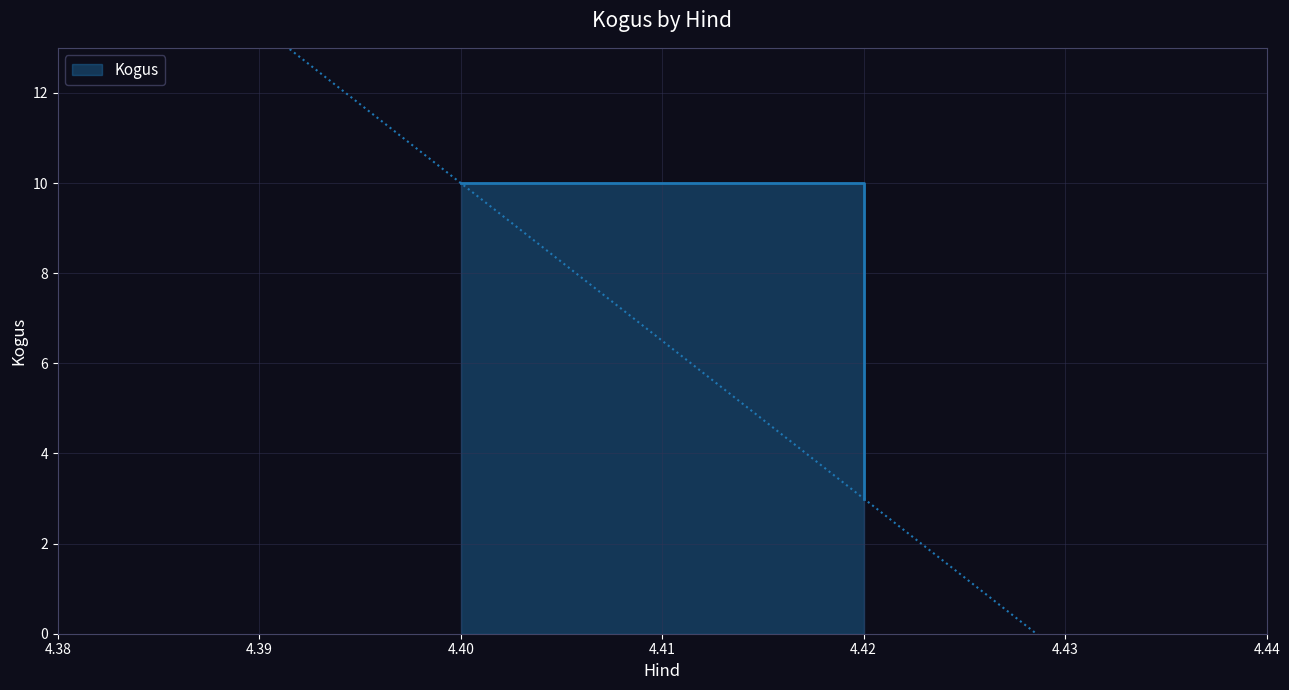

True or false: there are more than 2 points higher than both neighbors.

False